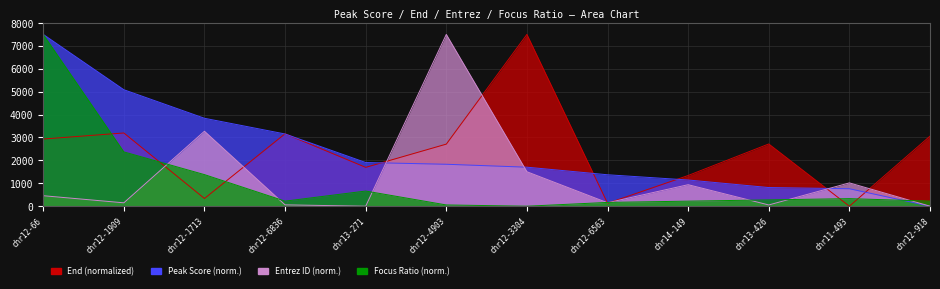

Which series has the widest spread of values?

End